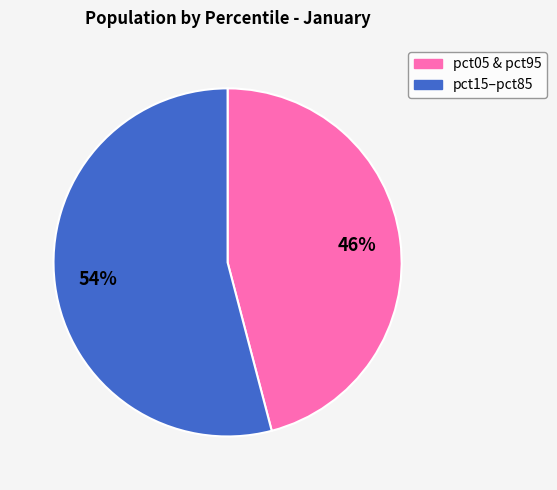

How many segments does this pie chart have?

2